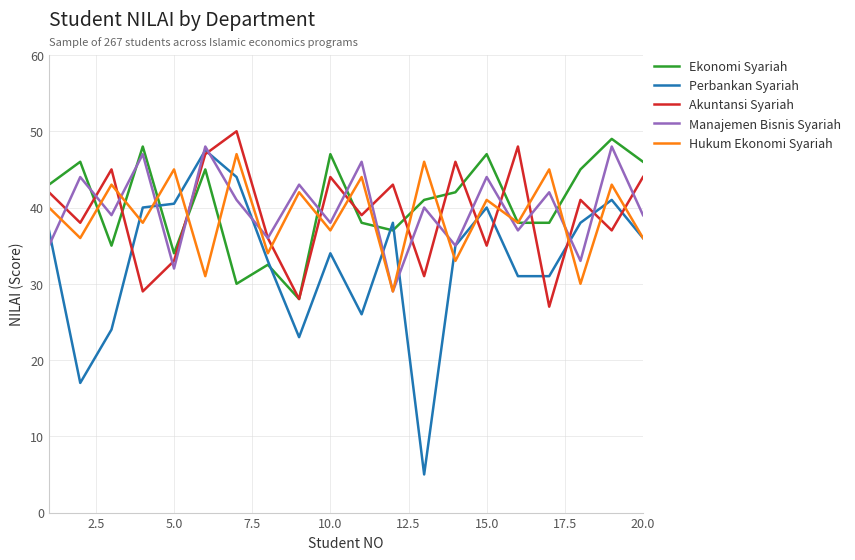

How many distinct data groups are displayed?

5